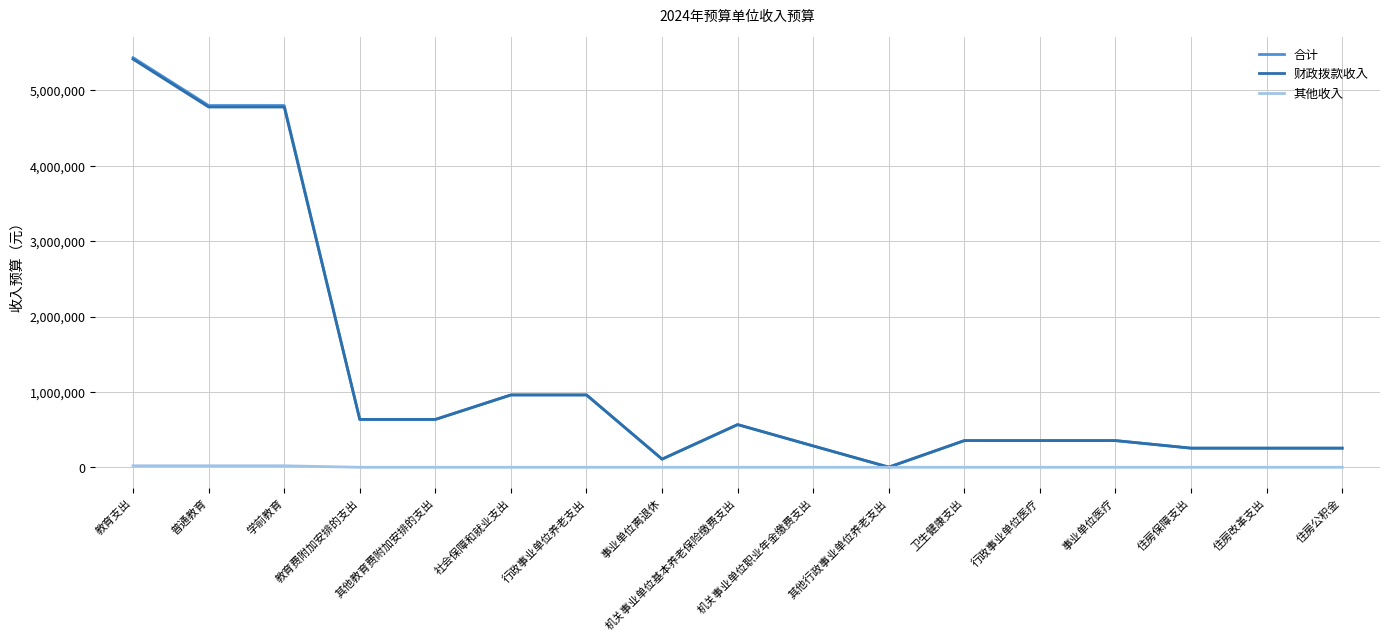

What is the spread (max minus min) of values at 教育费附加安排的支出?

634853.6